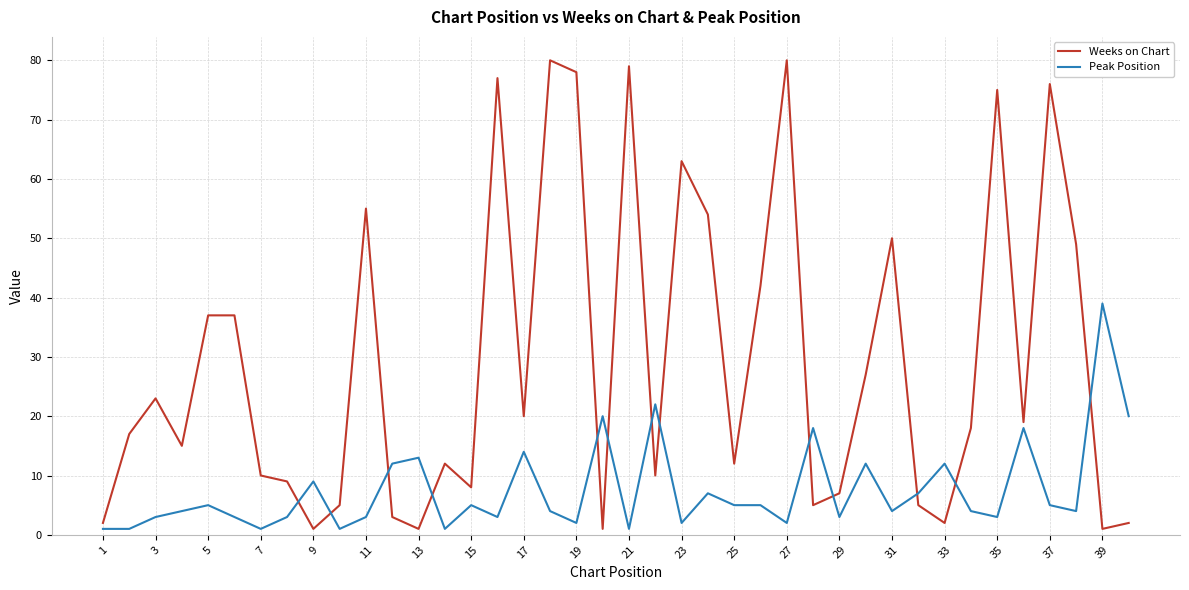

Which series has the largest total across all categories?

Weeks on Chart